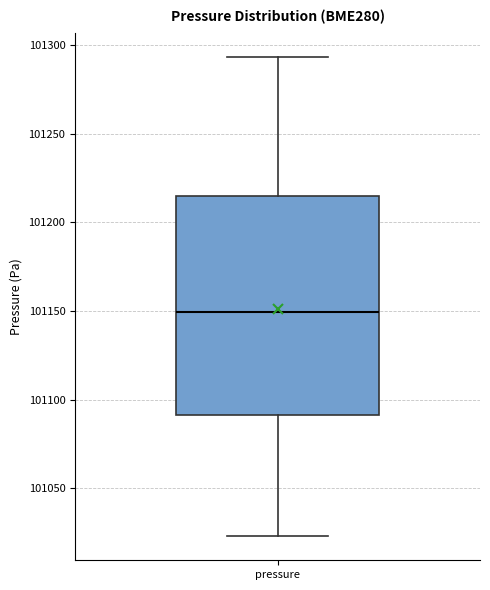

Where does the median line of the box for pressure sit on the y-axis? The values are not printed on the chart, so give them approximately, as read against the axis.

101150